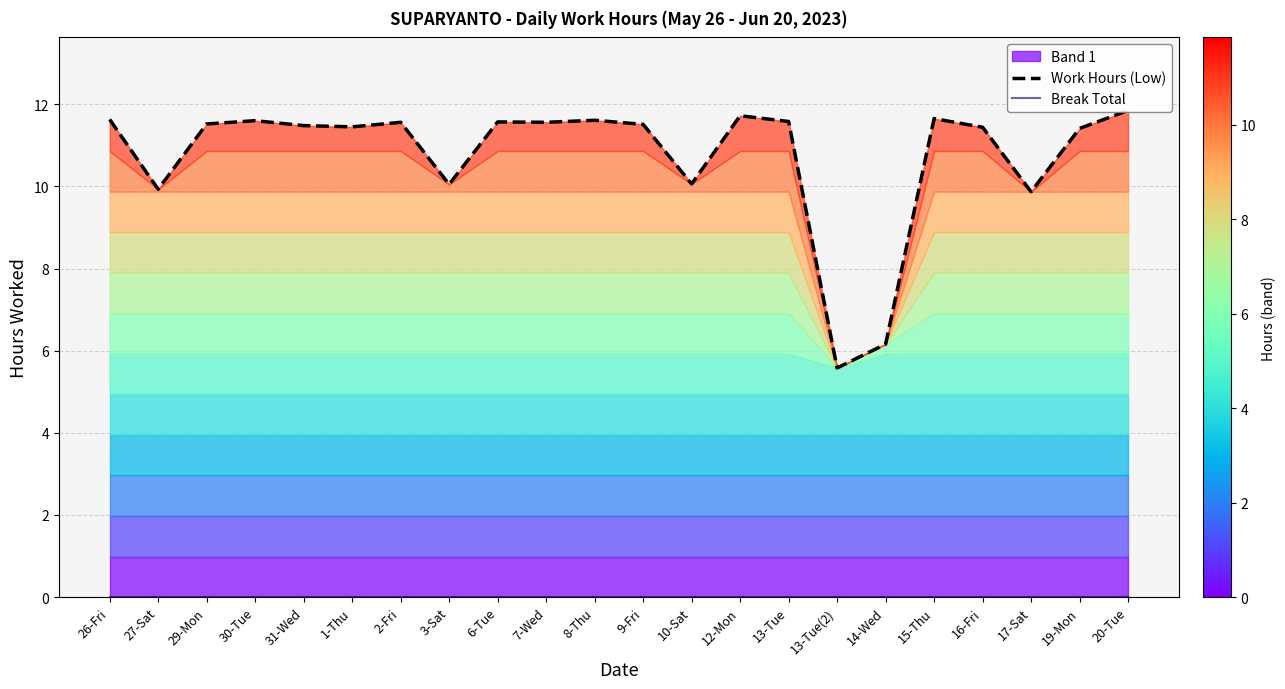

Which category has the lowest value across all series?

26-Fri